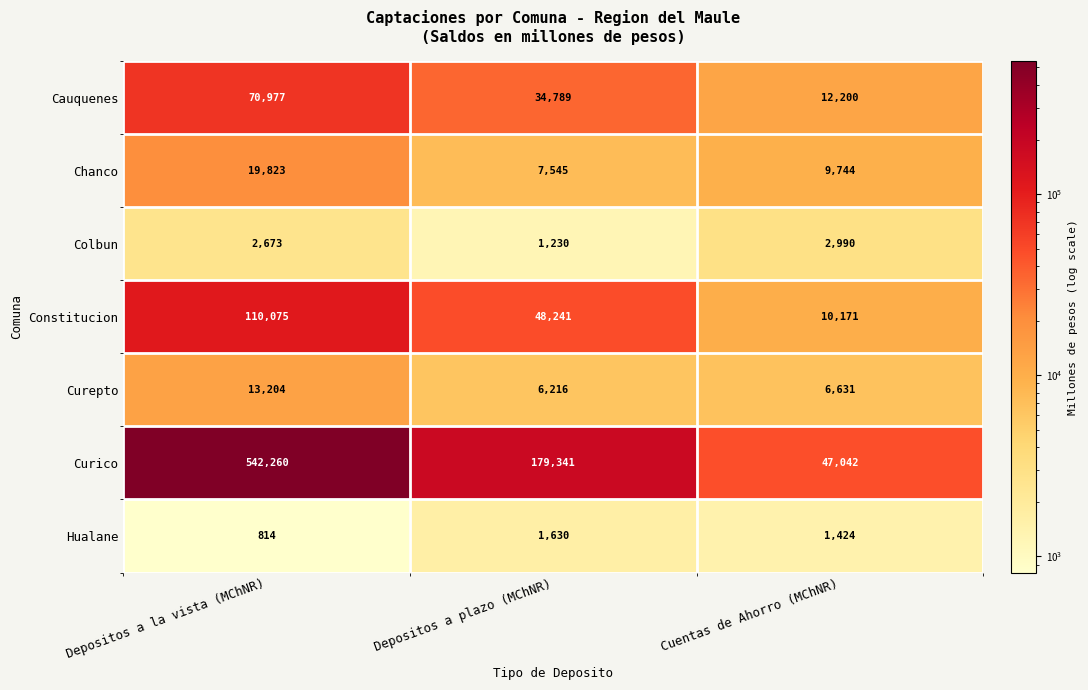

What is the greatest value displayed?

542260